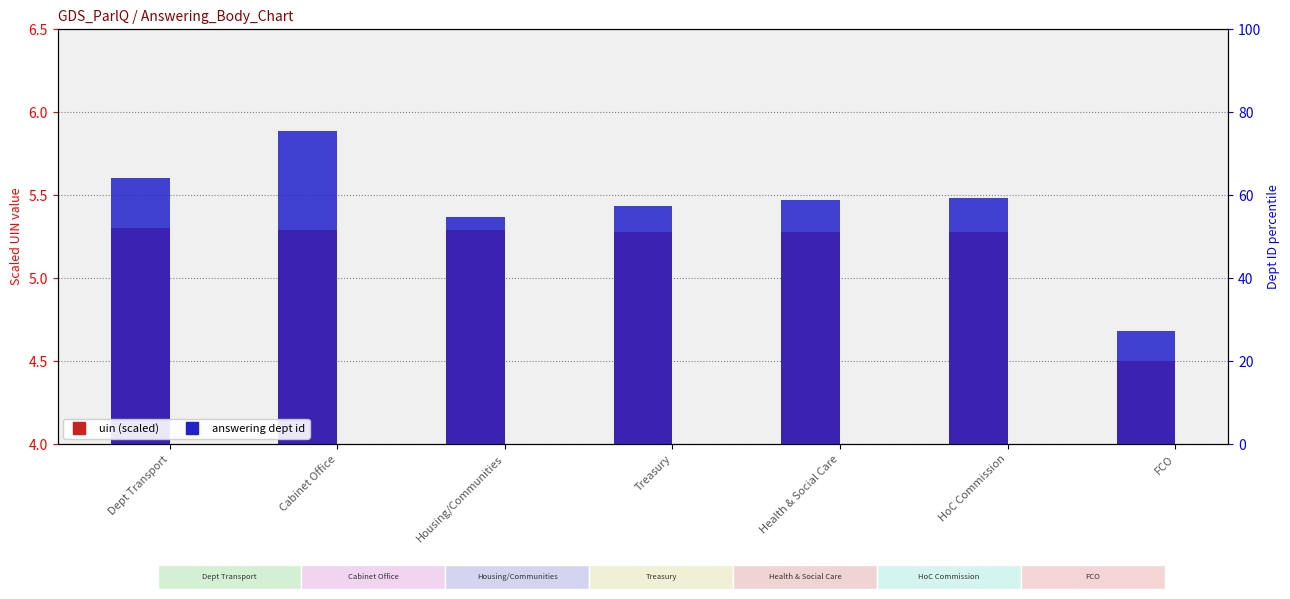

How many data points does each series have?

7